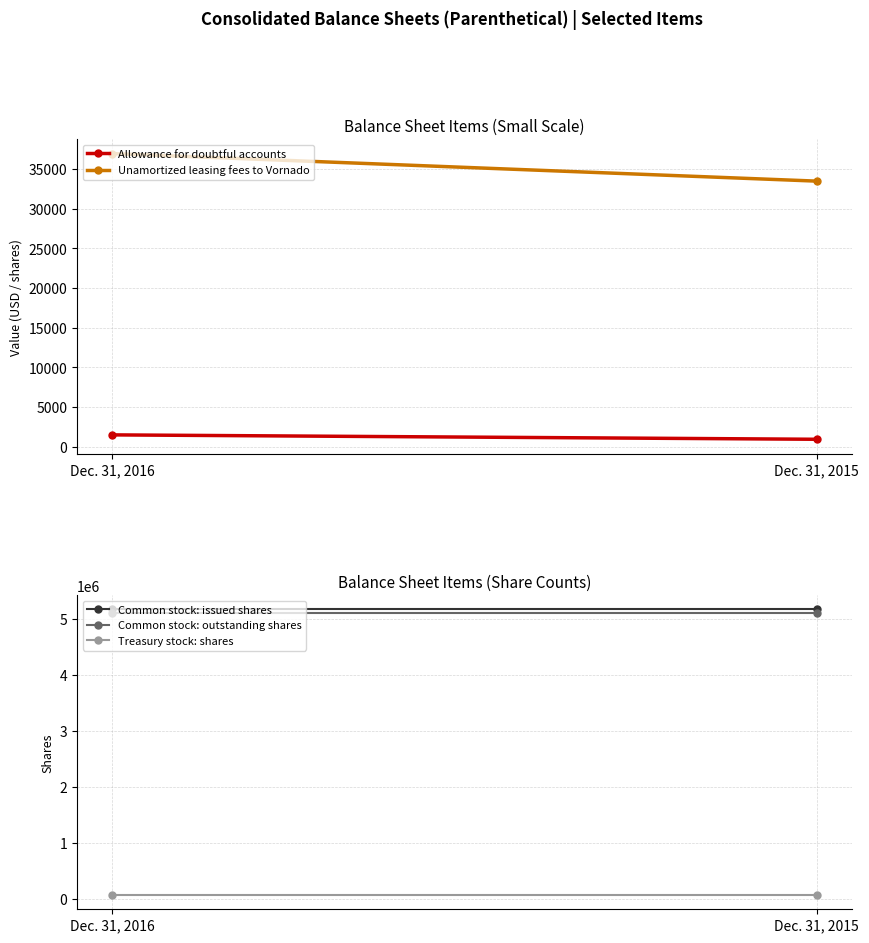

What is the difference between the Unamortized leasing fees to Vornado values at Dec. 31, 2016 and Dec. 31, 2015?

3478